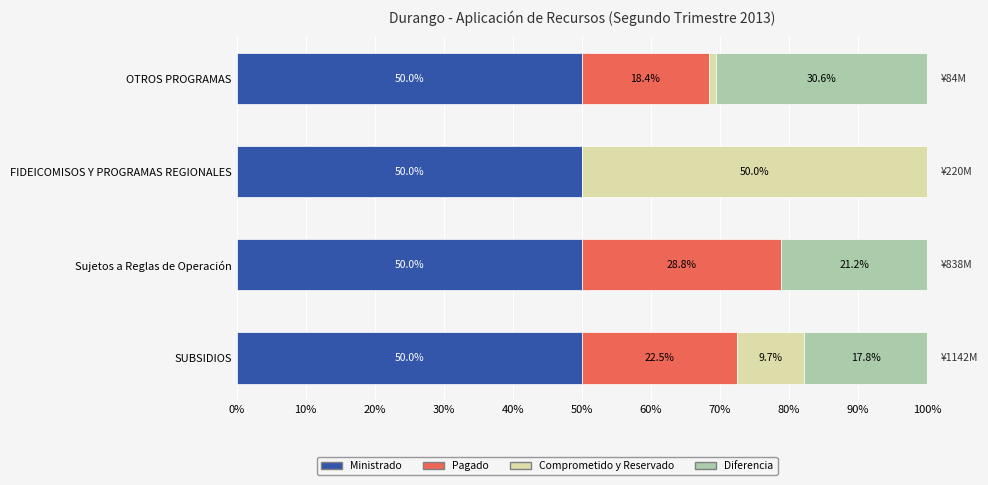

True or false: Ministrado has a value of 70.8 at FIDEICOMISOS Y PROGRAMAS REGIONALES.

False